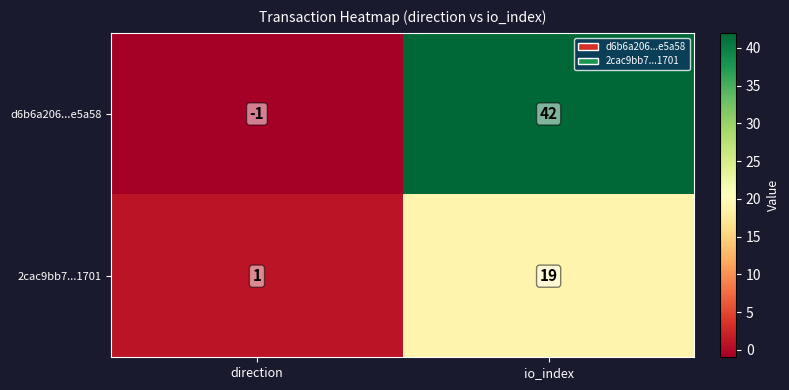

List the series in order of their peak value, lowest first.

2cac9bb7...1701, d6b6a206...e5a58